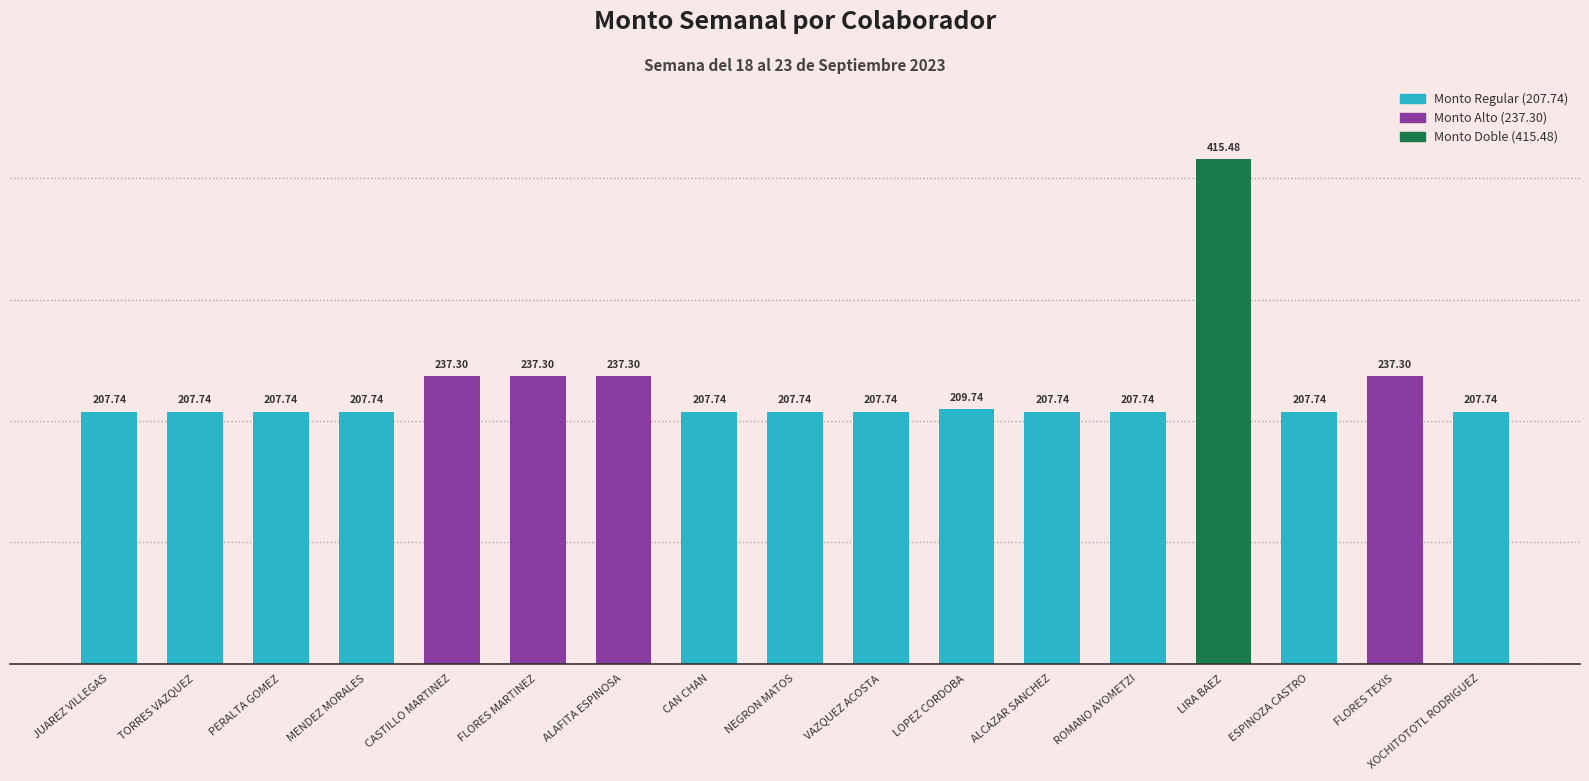

The value at FLORES MARTINEZ is 146.1. True or false?

False